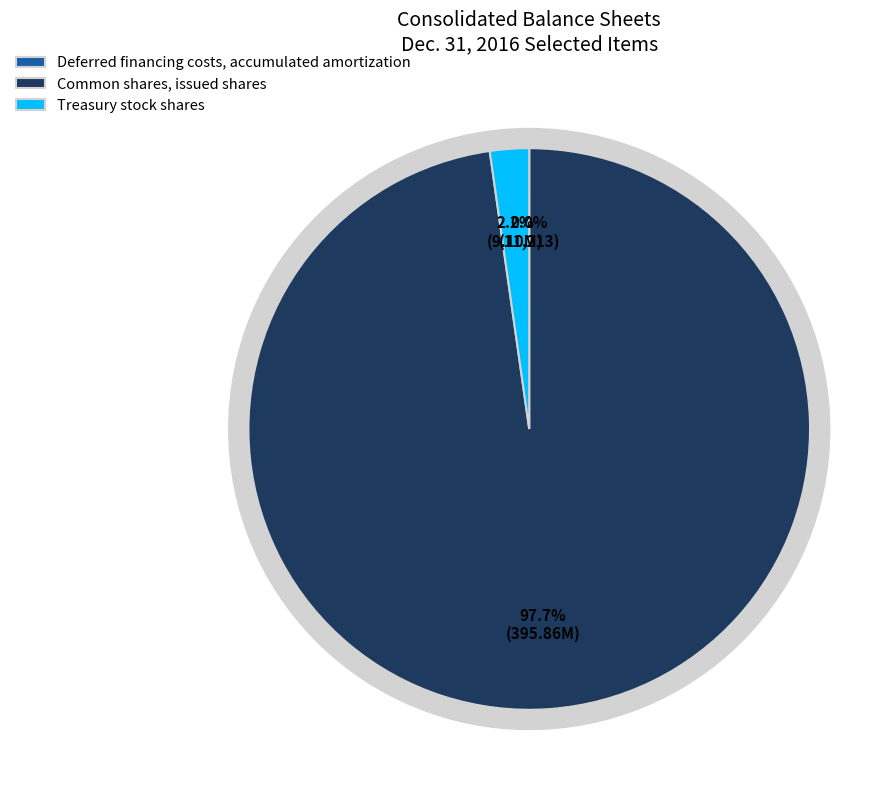

The Deferred financing costs, accumulated amortization slice represents 1% of the pie. True or false?

False